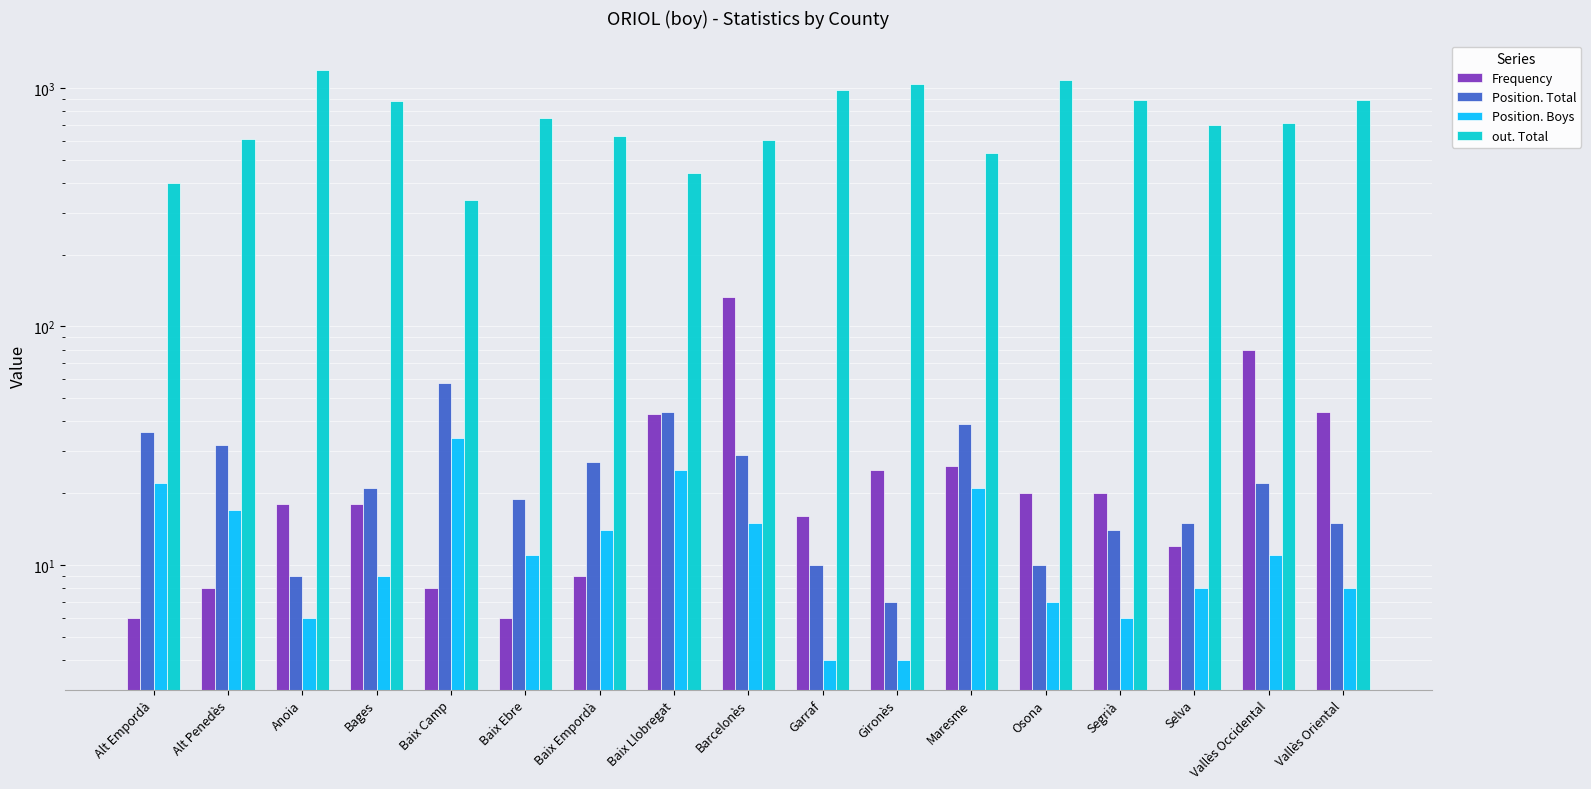

Rank the series by their maximum value, from highest to lowest.

out. Total, Frequency, Position. Total, Position. Boys